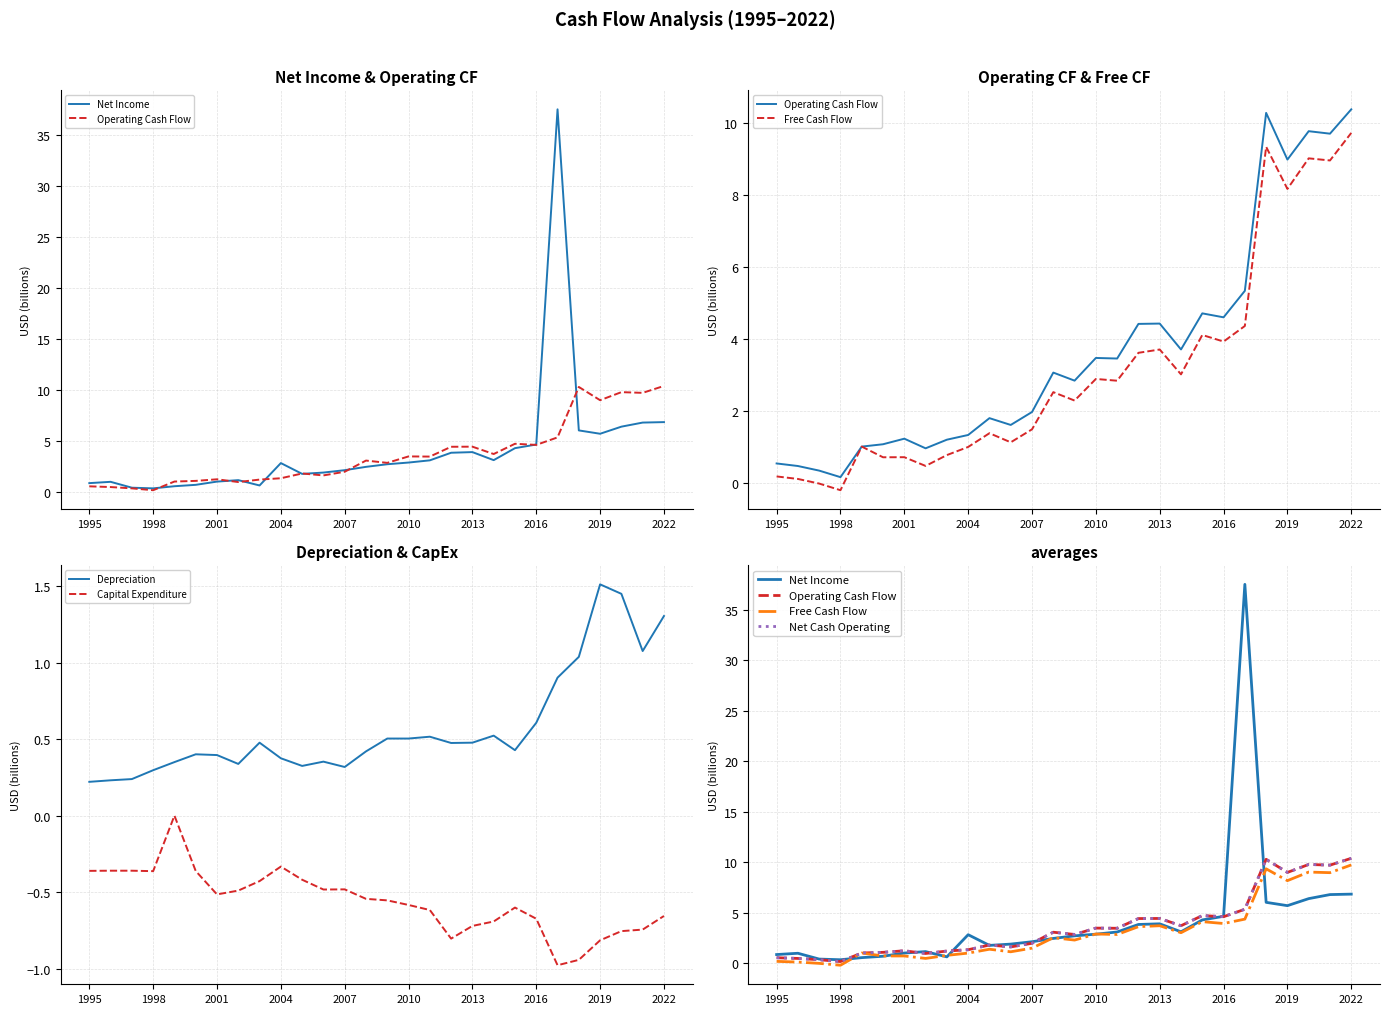

True or false: Net Cash Operating has a value of 9.7 at 26.

True